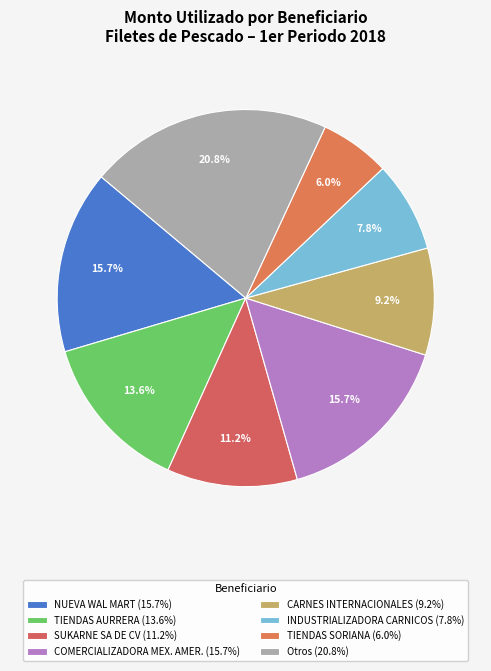

Count the number of slices in the pie.

8